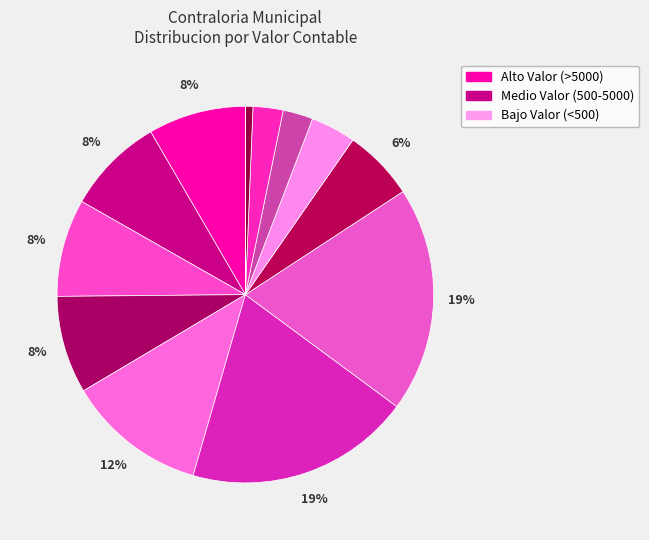

How many segments does this pie chart have?

13